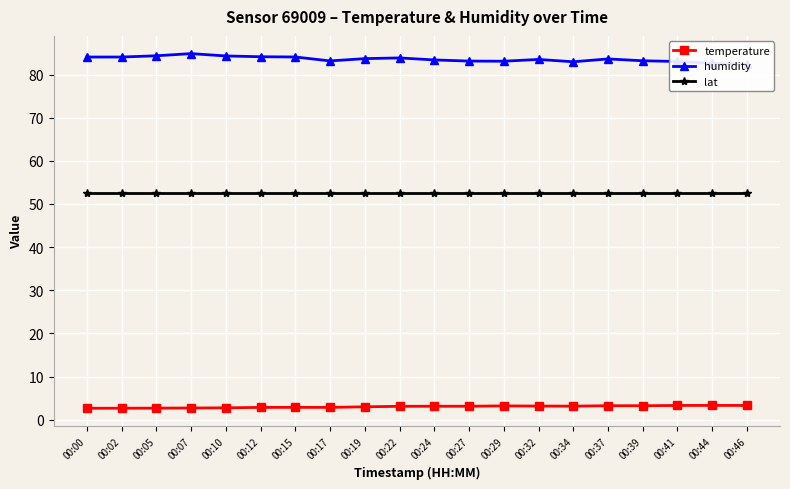

The lat series shows 52.5 at 00:27. True or false?

True